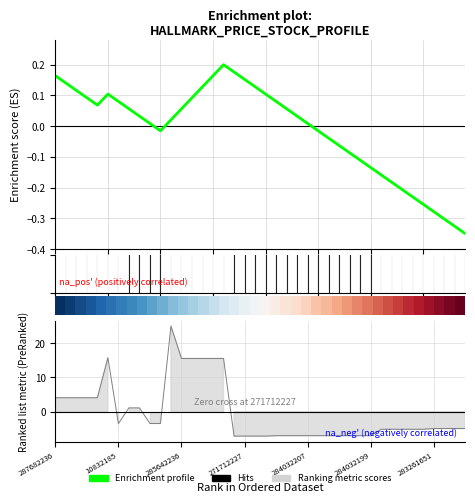

What is the difference between the Enrichment profile values at 22 and 35?

0.3